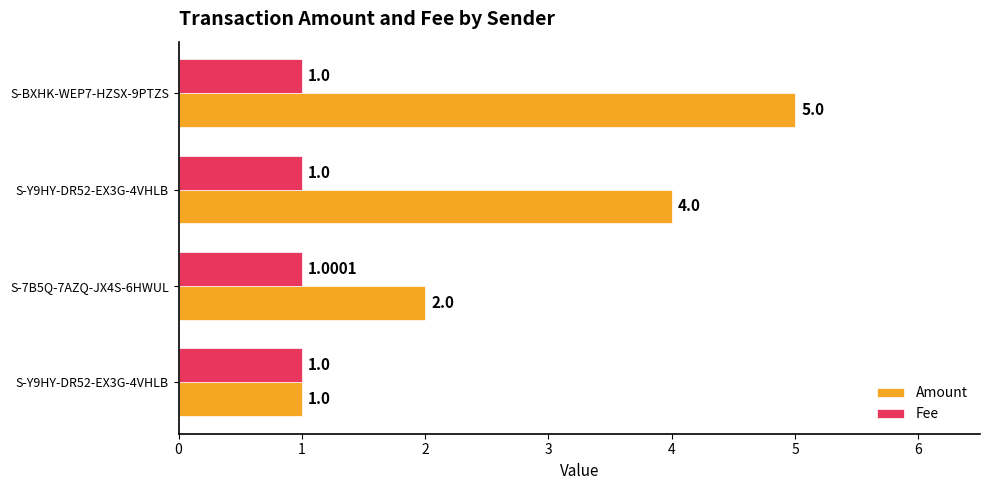

How many categories are shown in the chart?

4